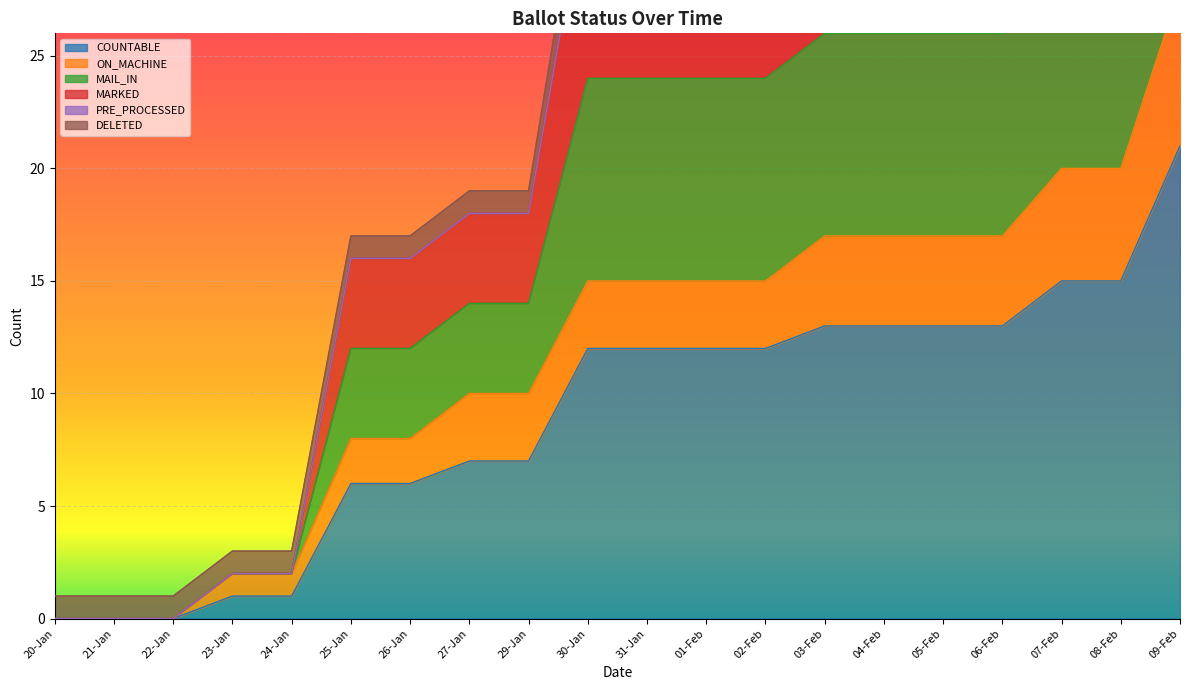

What is the maximum value for MAIL_IN?

58